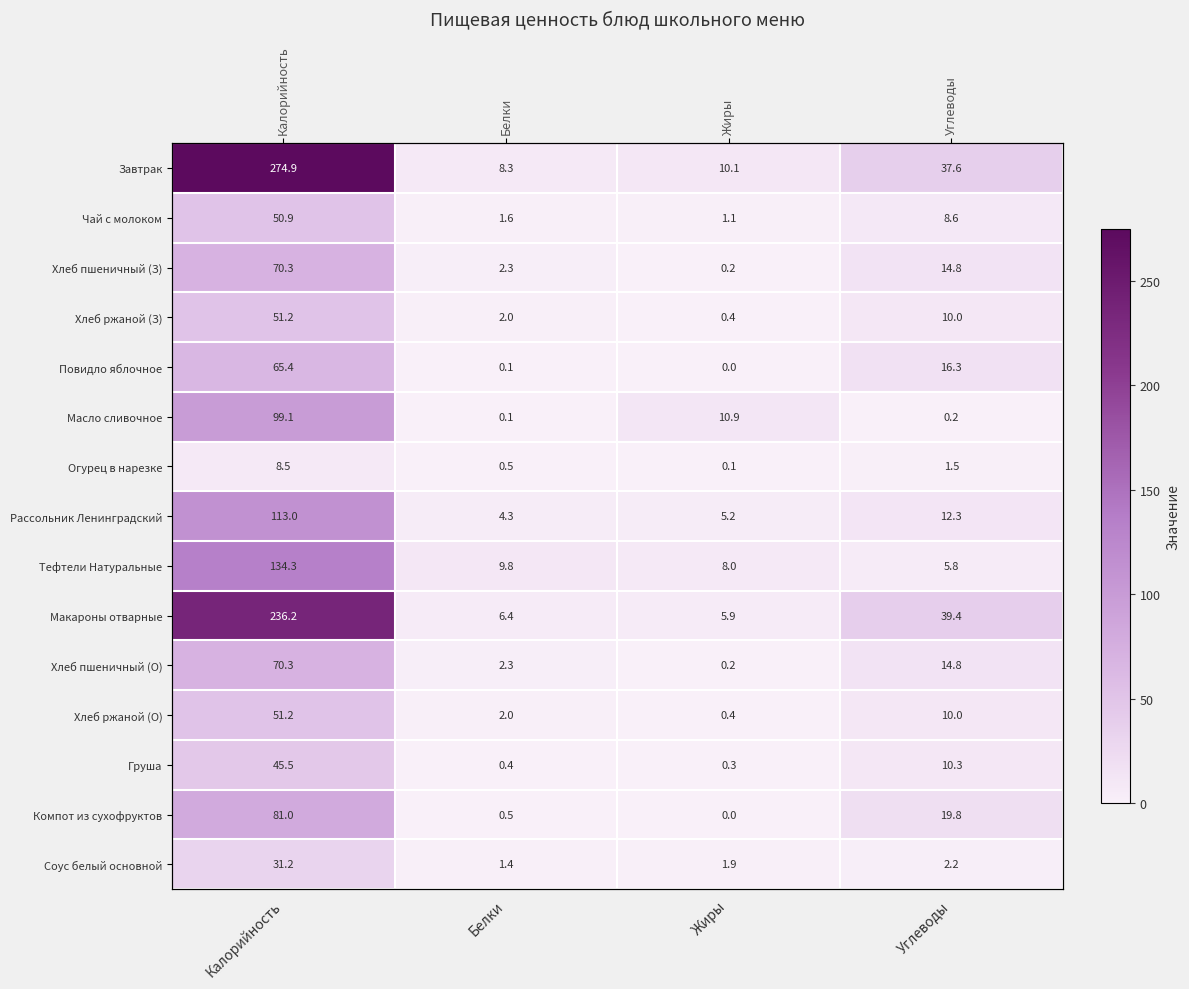

Is the value of Хлеб пшеничный (З) at Калорийность greater than the value of Хлеб ржаной (О) at Белки?

Yes